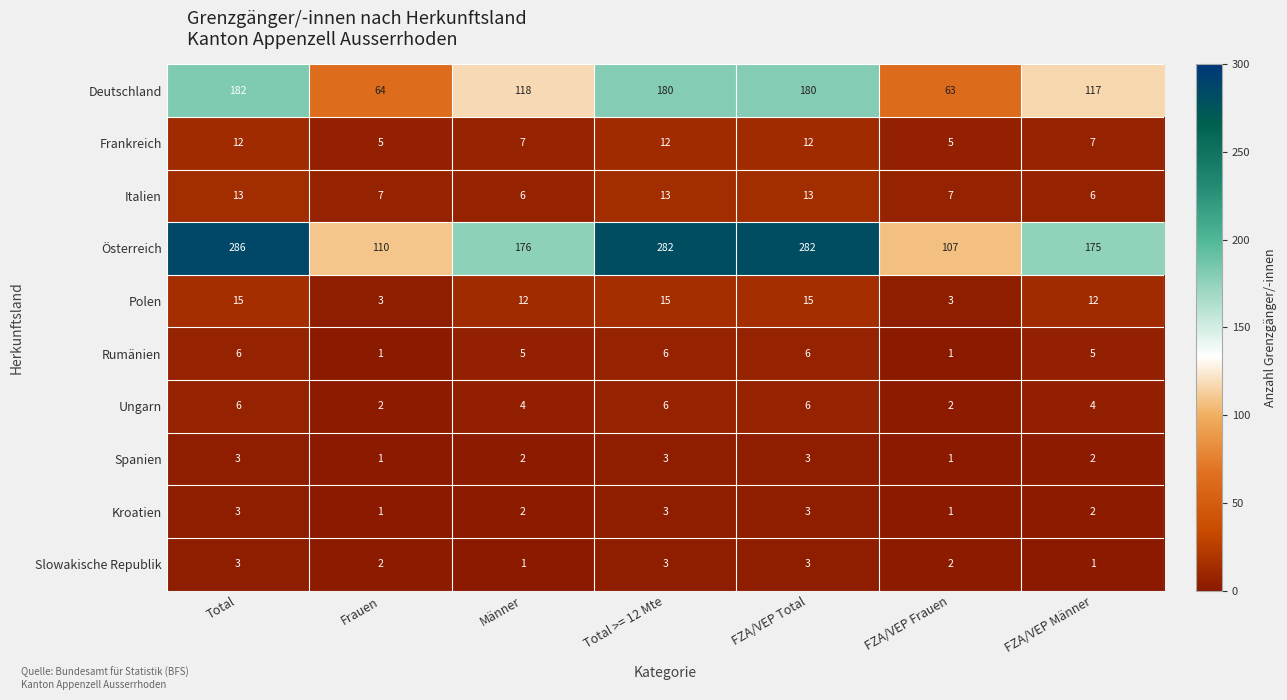

Which series has the widest spread of values?

Österreich